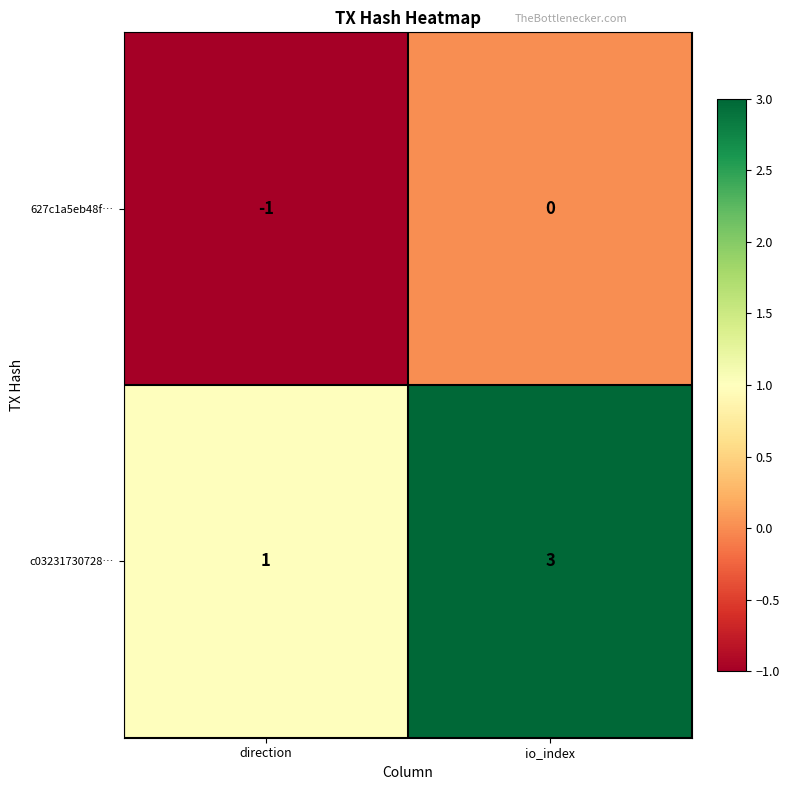

Which label corresponds to the largest value in the chart?

io_index